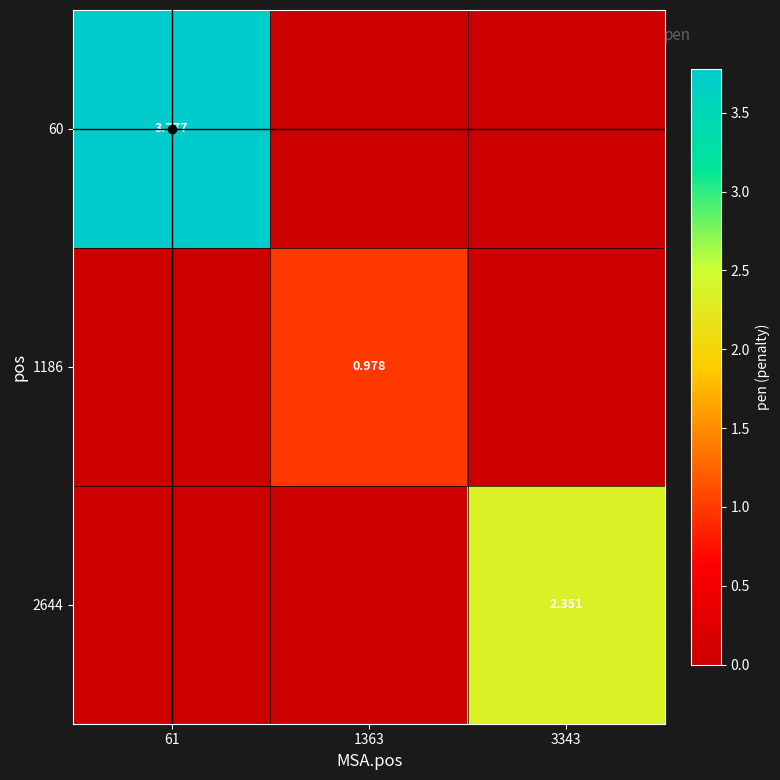

The value of 60 at 61 is 3.8. True or false?

True